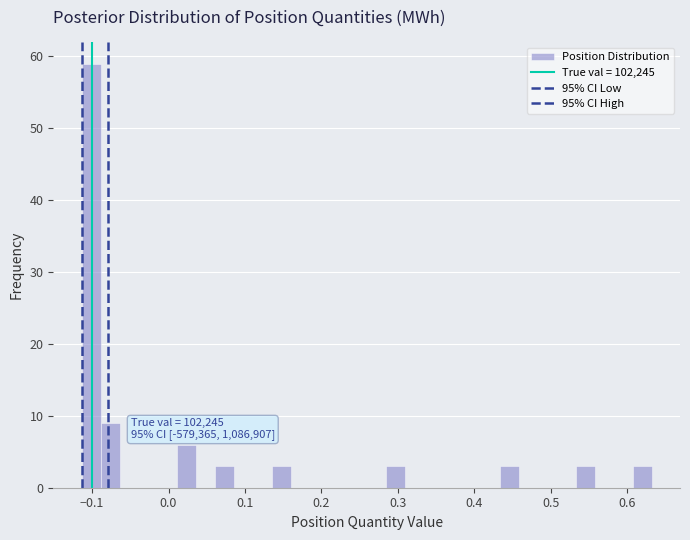

Around what value on the x-axis is the tallest bar? Give the approximate position of its centre, as read against the axis.

-0.10